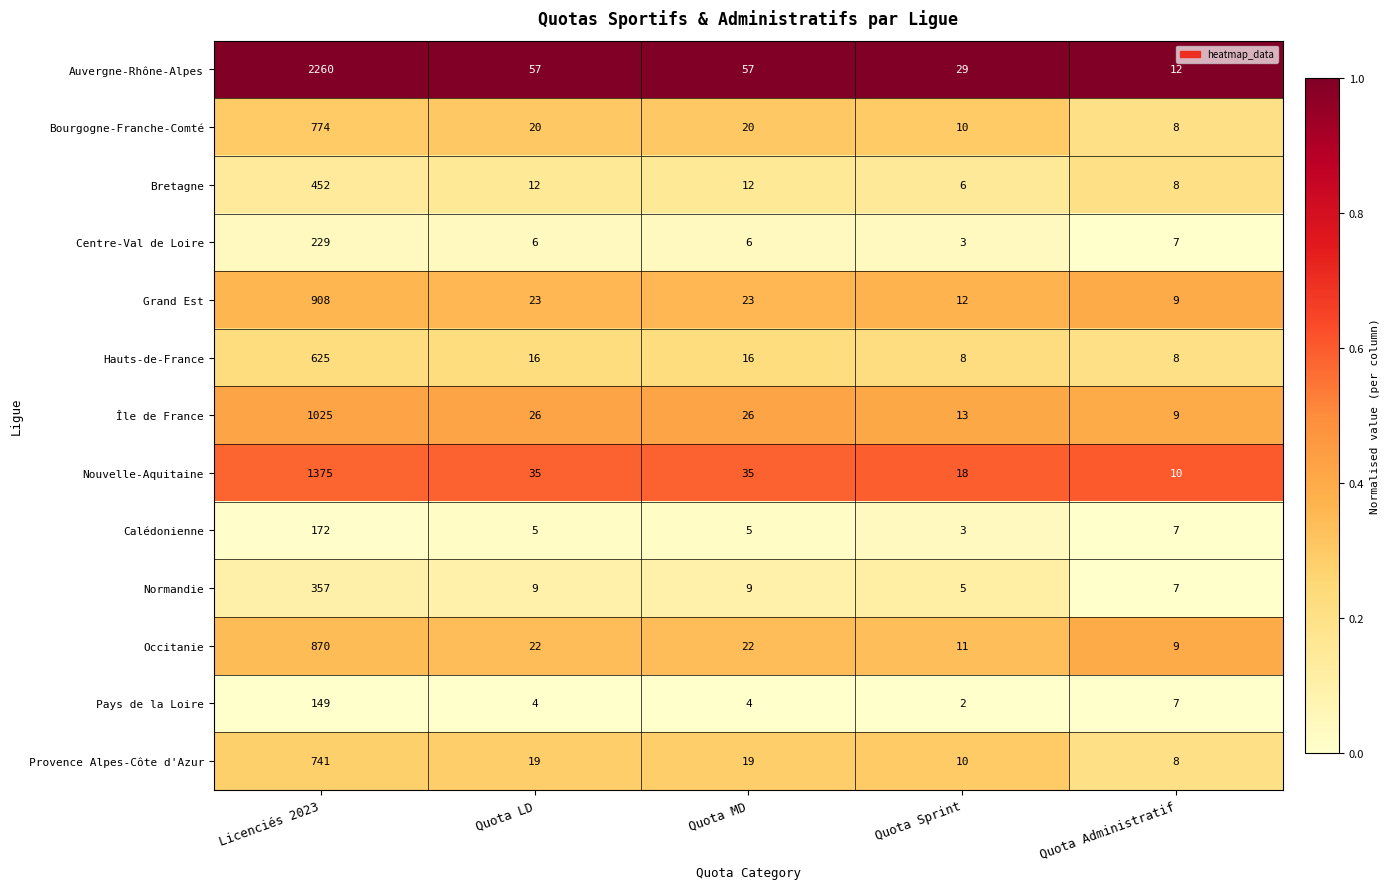

What is the total value across all series at Quota MD?

254